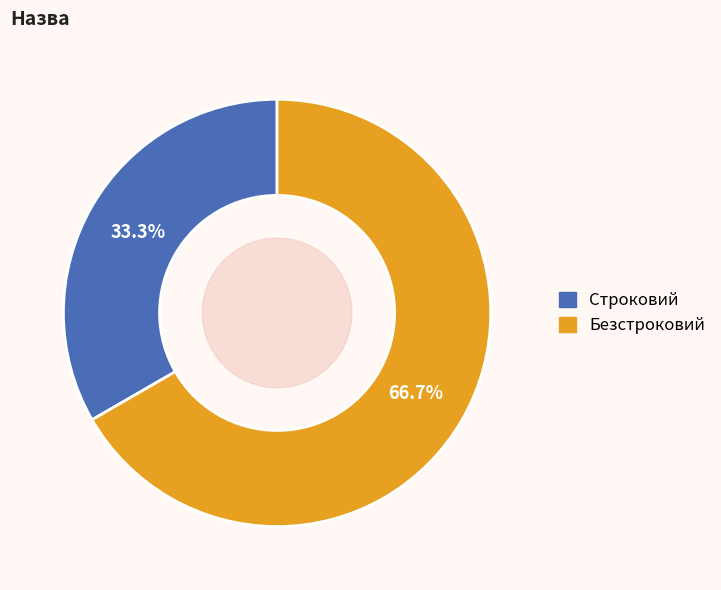

Does Безстроковий account for over 50% of the chart?

Yes